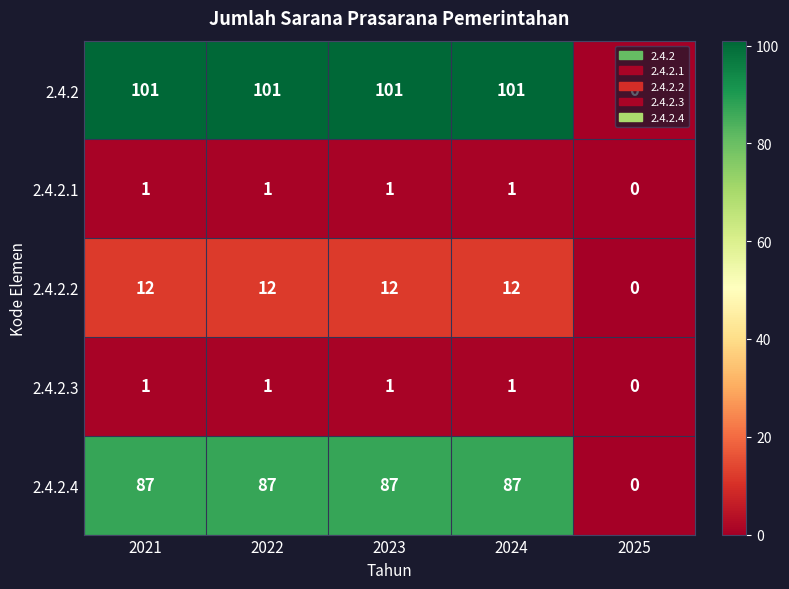

Count the number of categories in the chart.

5